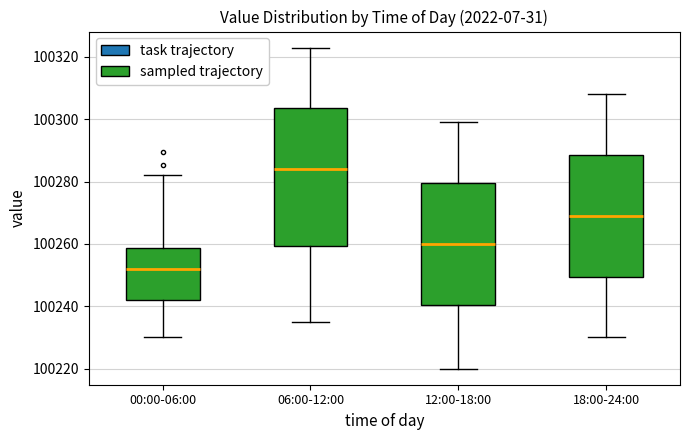

Comparing the boxes themselves (not the whiskers), which one is the tallest?

06:00-12:00